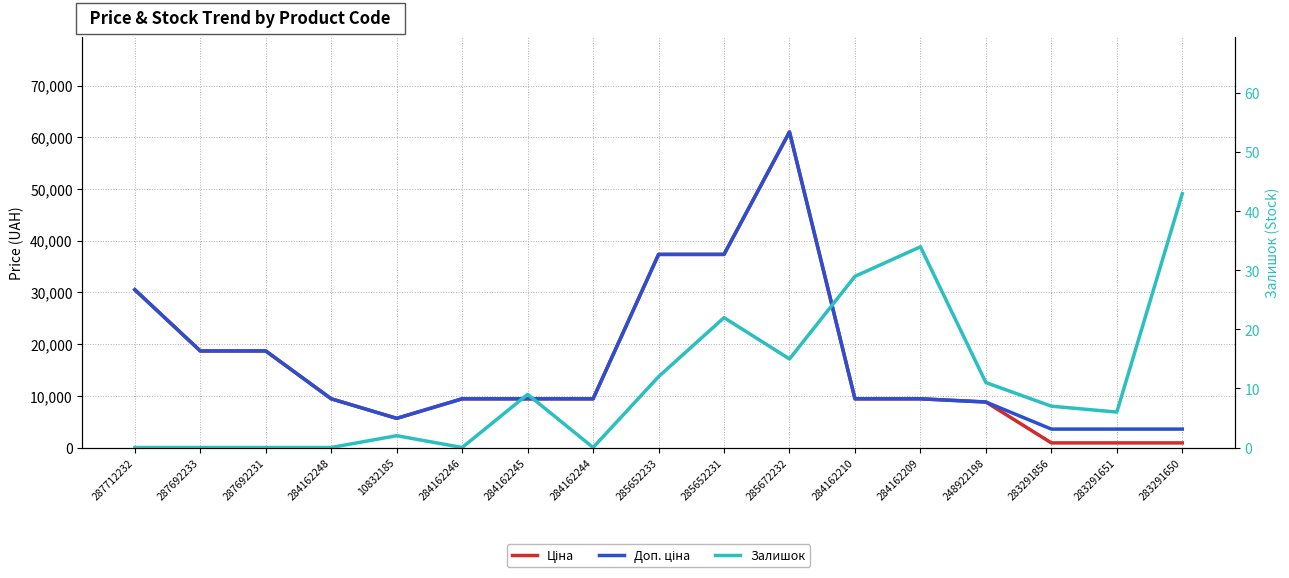

Rank the series at 287692233 from highest to lowest value.

Ціна, Доп. ціна, Залишок